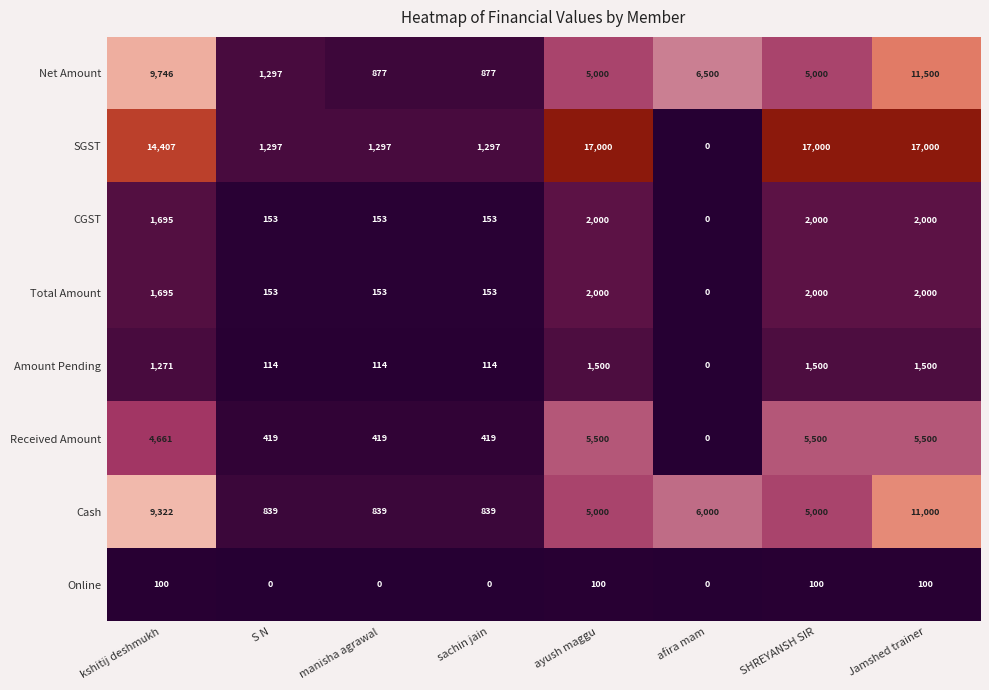

What is the sum of all Net Amount values?

40797